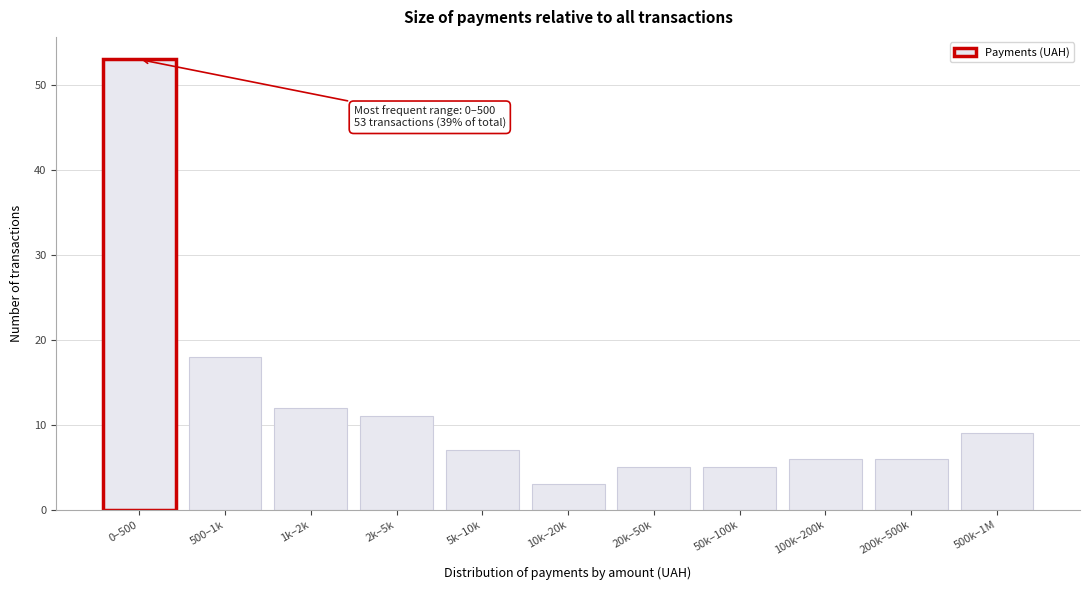

Reading right to left, what are all the values shown in this chart?

500k–1M=9	200k–500k=6	100k–200k=6	50k–100k=5	20k–50k=5	10k–20k=3	5k–10k=7	2k–5k=11	1k–2k=12	500–1k=18	0–500=53